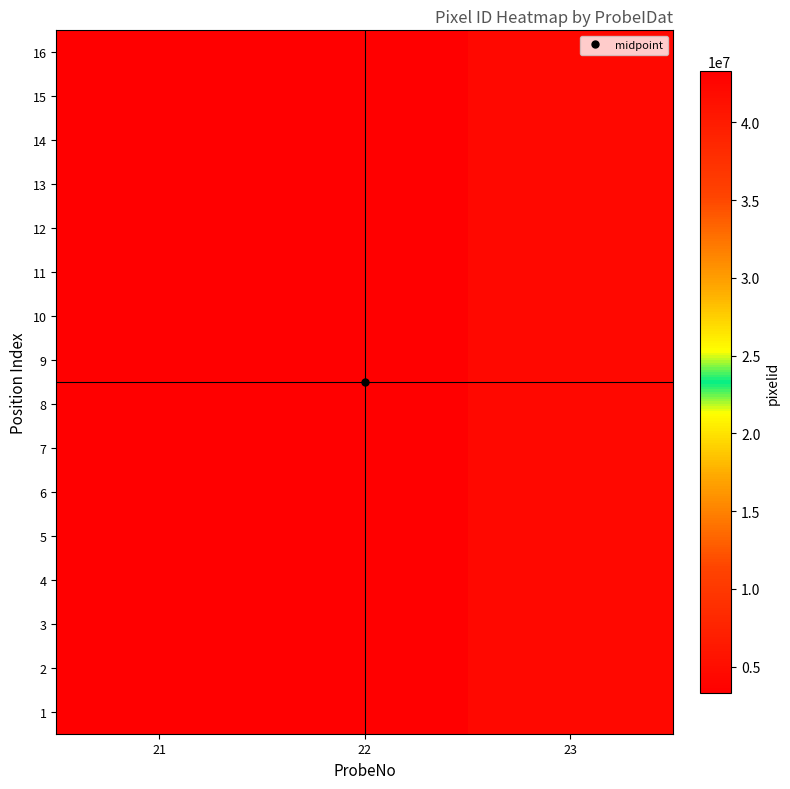

Reading right to left, list all the values displayed in this chart.

1: 23=4372205	22=3340419	21=43243980
2: 23=4372206	22=3340420	21=43243981
3: 23=4372207	22=3340421	21=43243982
4: 23=4372208	22=3340422	21=43243983
5: 23=4382205	22=3341419	21=43253980
6: 23=4382206	22=3341420	21=43253981
7: 23=4382207	22=3341421	21=43253982
8: 23=4382208	22=3341422	21=43253983
9: 23=4382205	22=3342419	21=43263980
10: 23=4382206	22=3342420	21=43263981
11: 23=4382207	22=3342421	21=43263982
12: 23=4382208	22=3342422	21=43263983
13: 23=4372205	22=3343419	21=43273980
14: 23=4372206	22=3343420	21=43273981
15: 23=4372207	22=3343421	21=43273982
16: 23=4372208	22=3343422	21=43273983